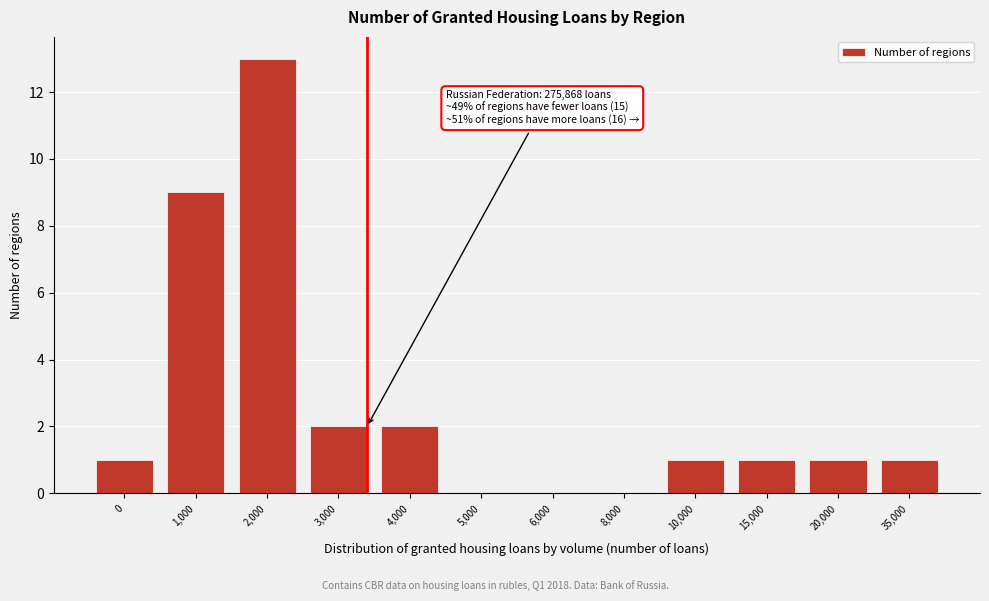

Reading right to left, what are all the values shown in this chart?

35,000=1	20,000=1	15,000=1	10,000=1	8,000=0	6,000=0	5,000=0	4,000=2	3,000=2	2,000=13	1,000=9	0=1